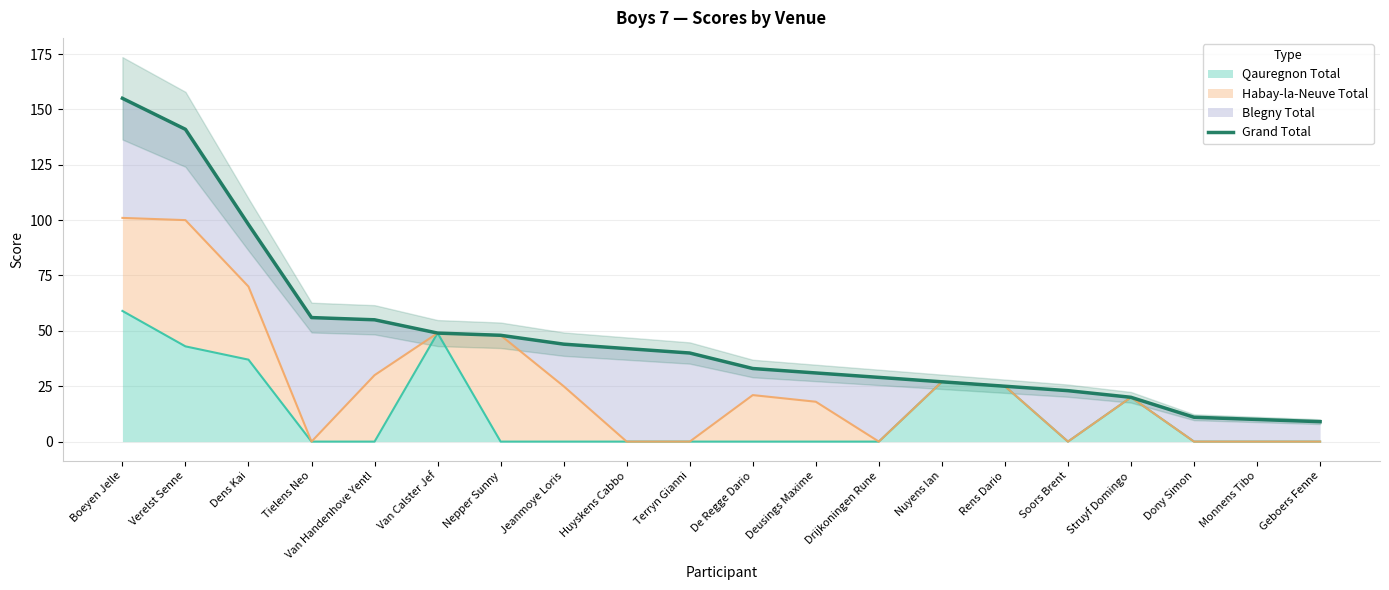

What is the value of the 16th point from the left?

23